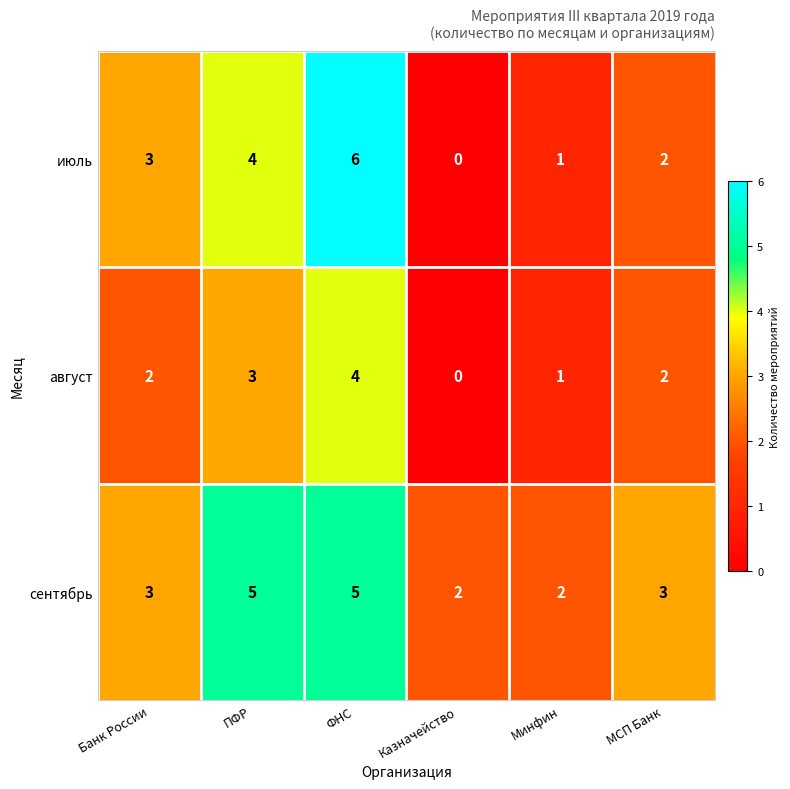

Reading left to right, extract all data points from this chart.

июль: 3	4	6	0	1	2
август: 2	3	4	0	1	2
сентябрь: 3	5	5	2	2	3